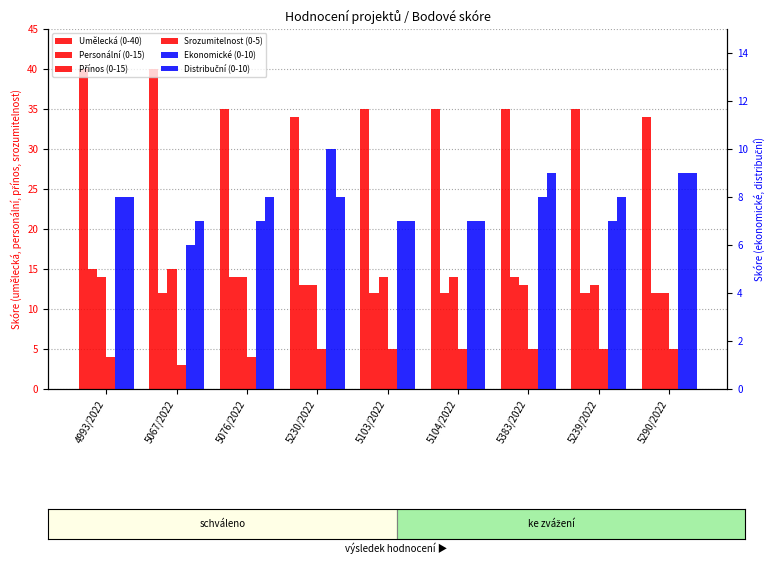

Reading left to right, transcribe all the data shown in this chart.

Umělecká (0-40): 40	40	35	34	35	35	35	35	34
Personální (0-15): 15	12	14	13	12	12	14	12	12
Přínos (0-15): 14	15	14	13	14	14	13	13	12
Srozumitelnost (0-5): 4	3	4	5	5	5	5	5	5
Ekonomické (0-10): 8	6	7	10	7	7	8	7	9
Distribuční (0-10): 8	7	8	8	7	7	9	8	9